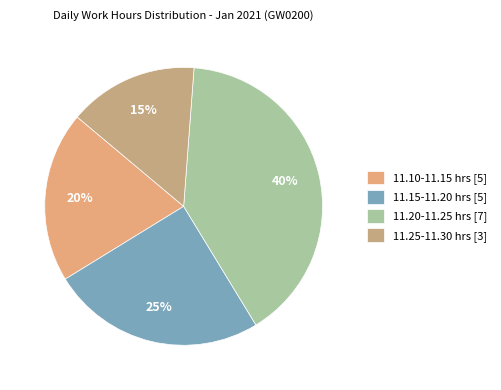

Rank the categories by value from highest to lowest.

11.20-11.25 hrs [7], 11.15-11.20 hrs [5], 11.10-11.15 hrs [5], 11.25-11.30 hrs [3]